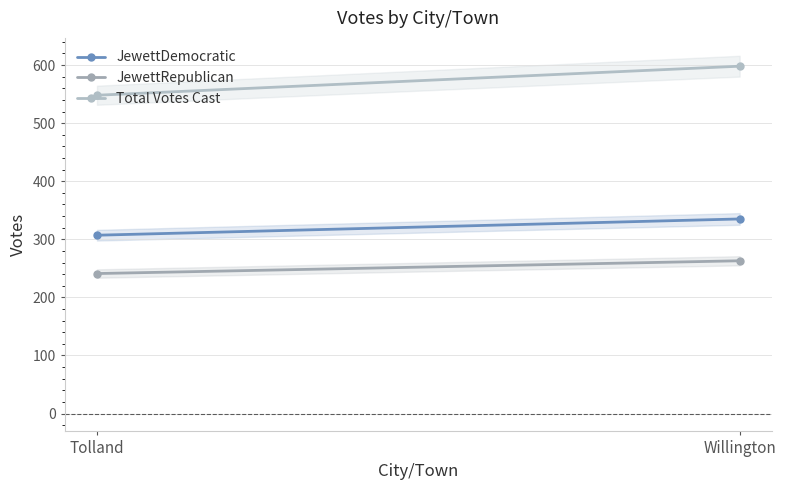

The value of JewettRepublican at Willington is 356. True or false?

False